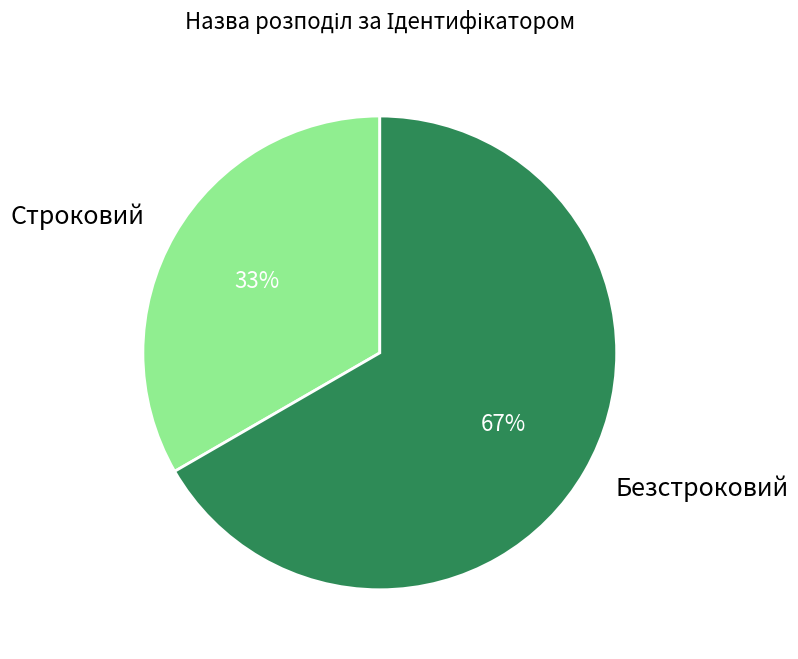

Rank the categories by value from lowest to highest.

Строковий, Безстроковий